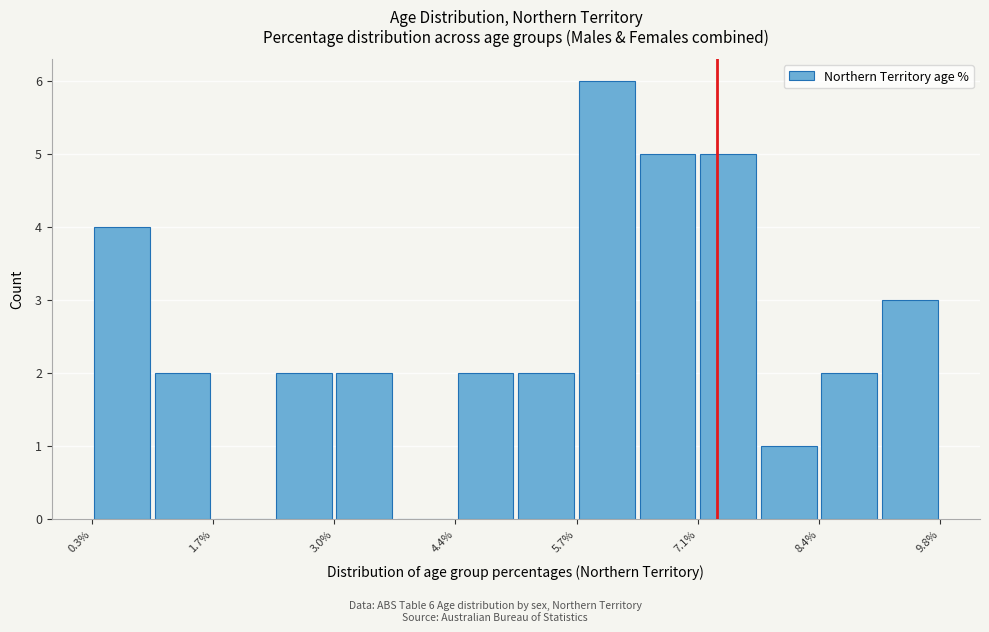

Around what value on the x-axis is the tallest bar? Give the approximate position of its centre, as read against the axis.

6.0